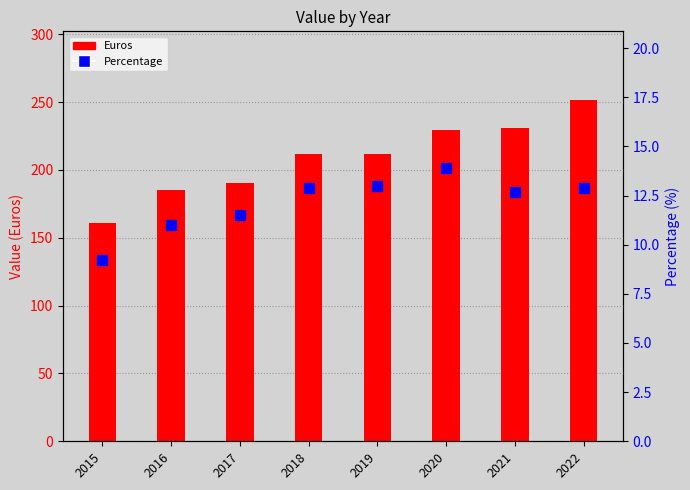

Which series reaches the maximum Y coordinate?

Euros